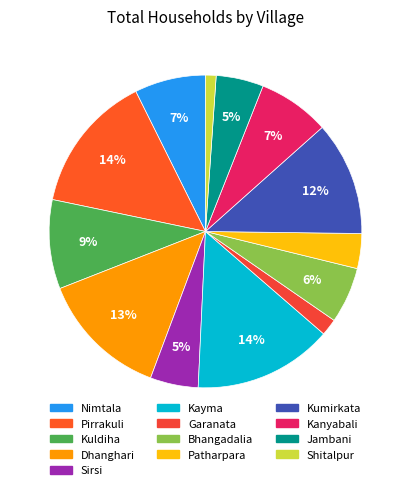

Do Kanyabali and Garanata together represent more than half of the pie?

No